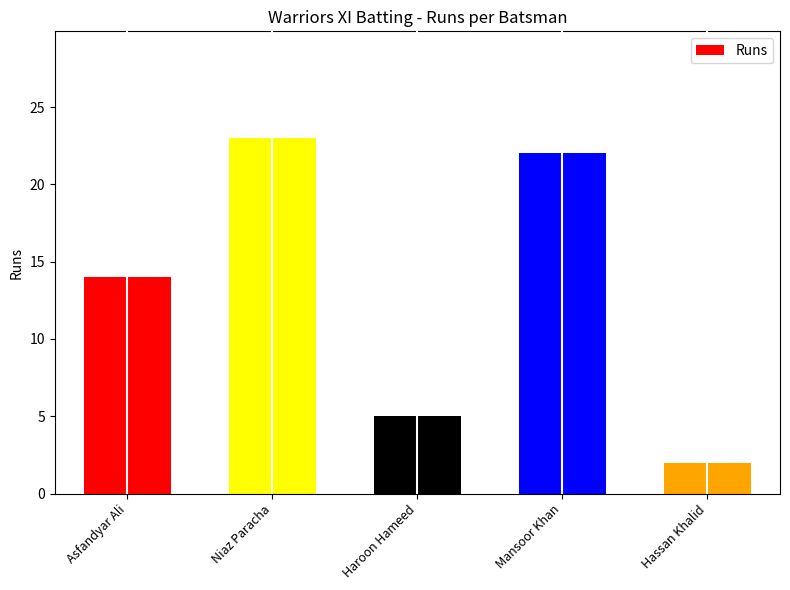

What is the label of the 3rd bar from the left?

Haroon Hameed